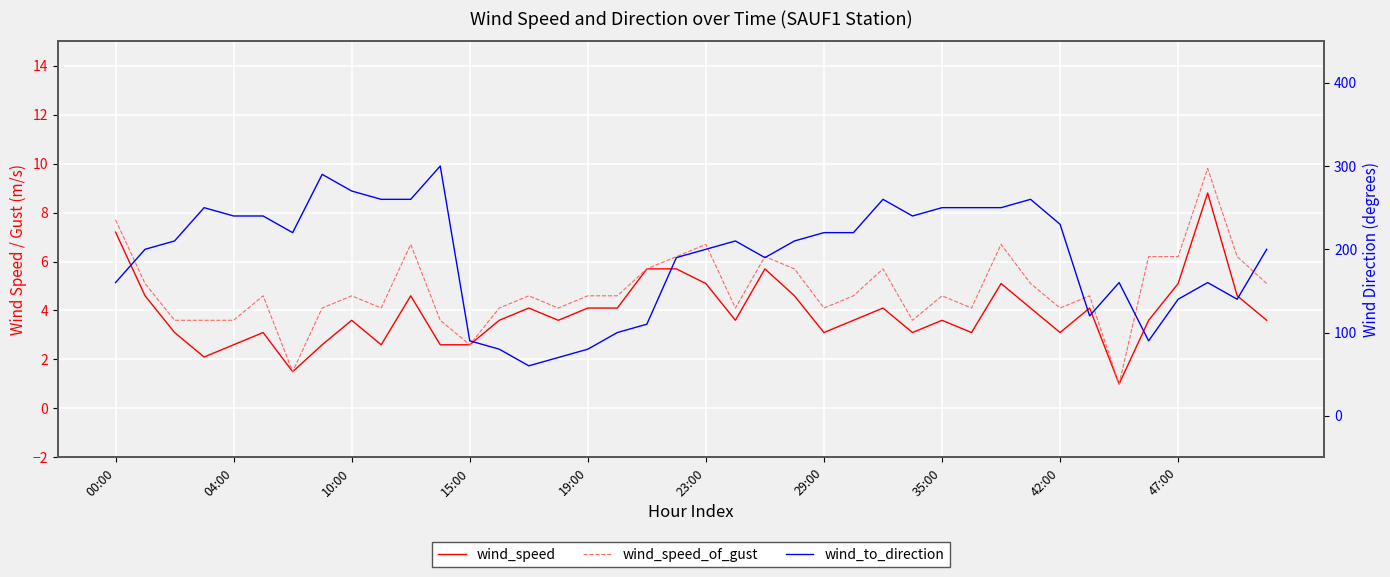

What is the value of the wind_to_direction point at the 36th from the left?

90.0